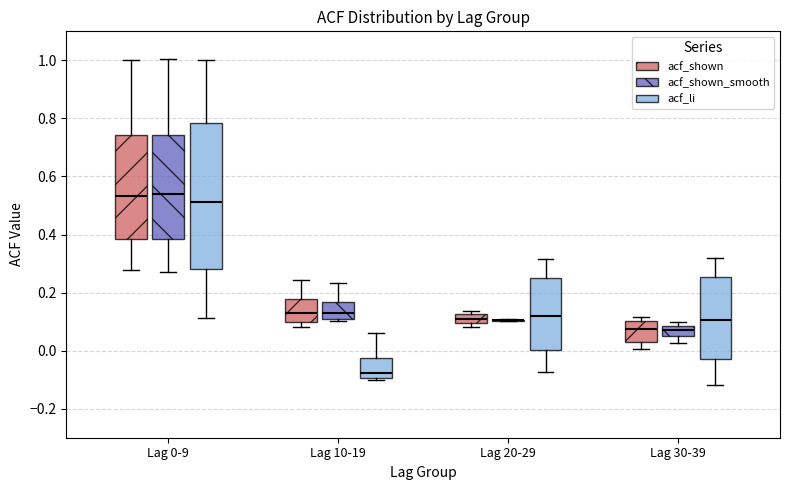

Where is the upper edge of the box for Lag 10-19 (acf_li) on the y-axis? The values are not printed on the chart, so give them approximately, as read against the axis.

-0.02